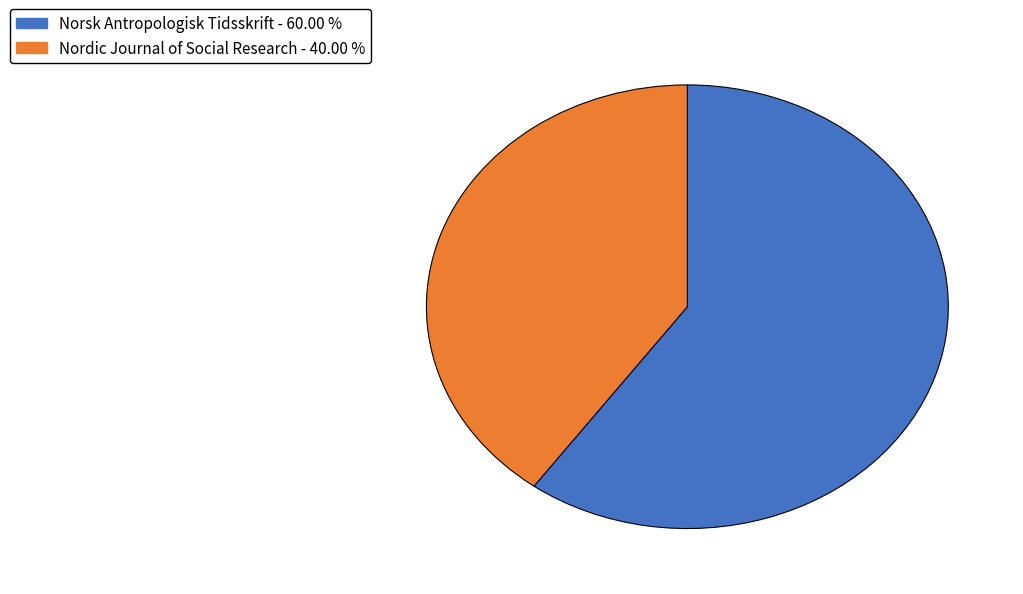

True or false: Norsk Antropologisk Tidsskrift accounts for 60% of the total.

True